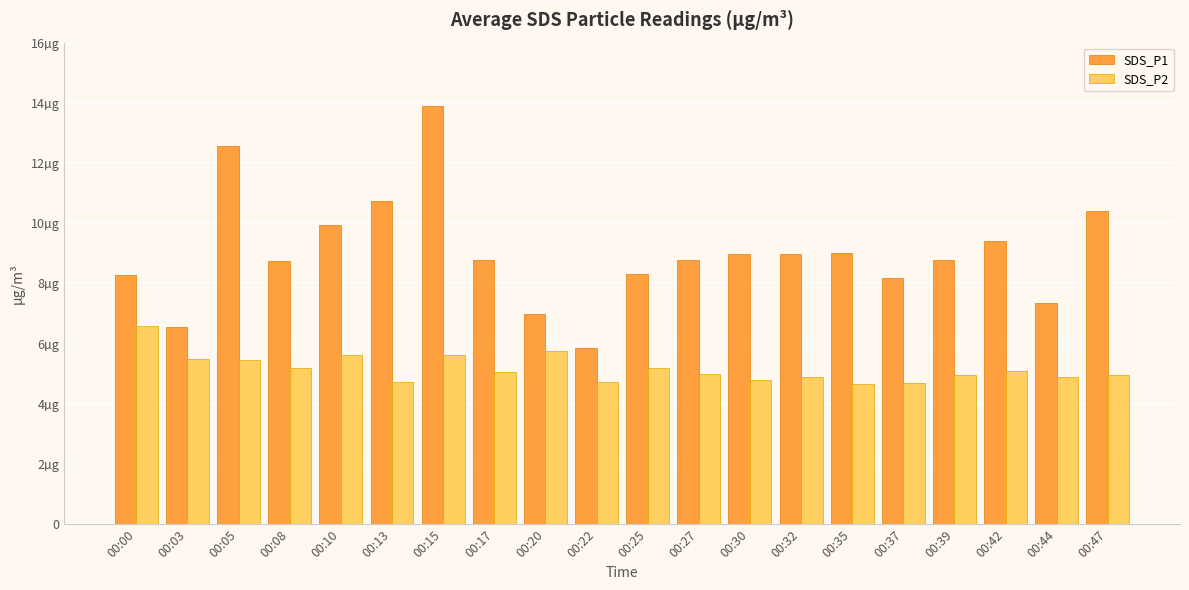

Does the chart contain any negative values?

No